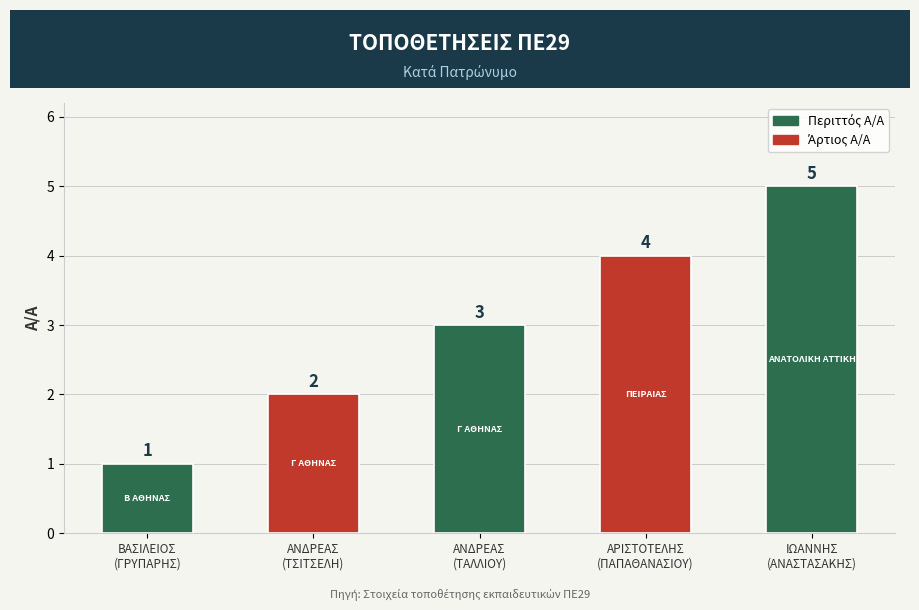

Reading left to right, transcribe all the data shown in this chart.

1	2	3	4	5